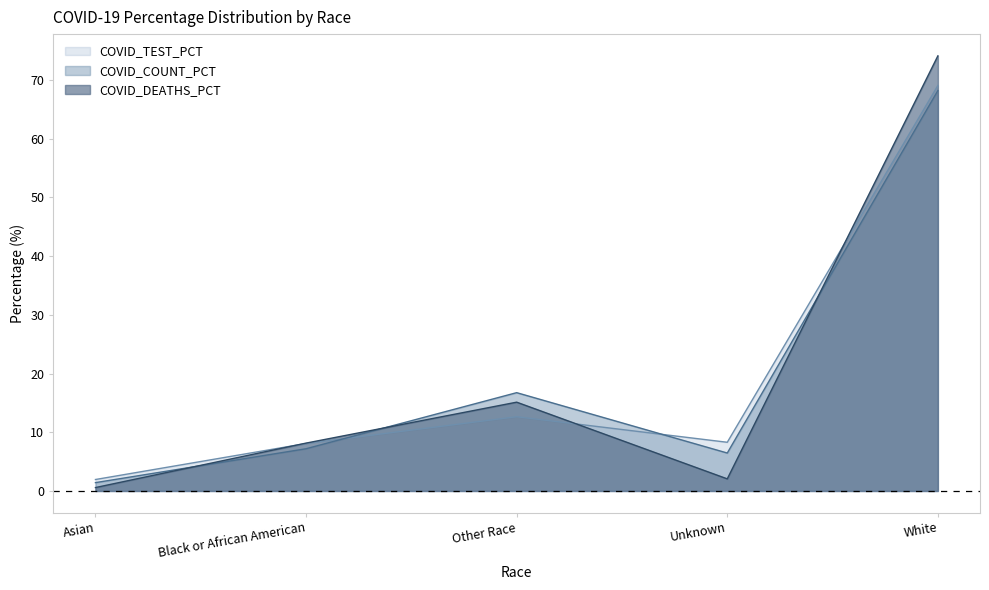

True or false: COVID_COUNT_PCT has a value of 16.7 at Other Race.

True